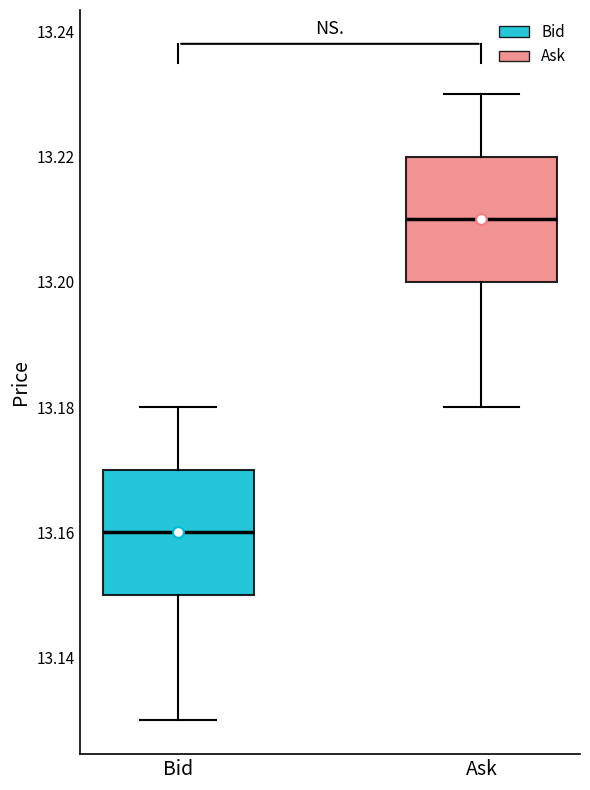

Reading left to right, read every box against the y-axis: the position of its median line, the range the box covers, and the ends of its whiskers. The values are not printed on the chart, so give them approximately, as read against the axis.

Bid: median 13.16, box 13.15 to 13.17, whiskers 13.13 to 13.18
Ask: median 13.21, box 13.20 to 13.22, whiskers 13.18 to 13.23